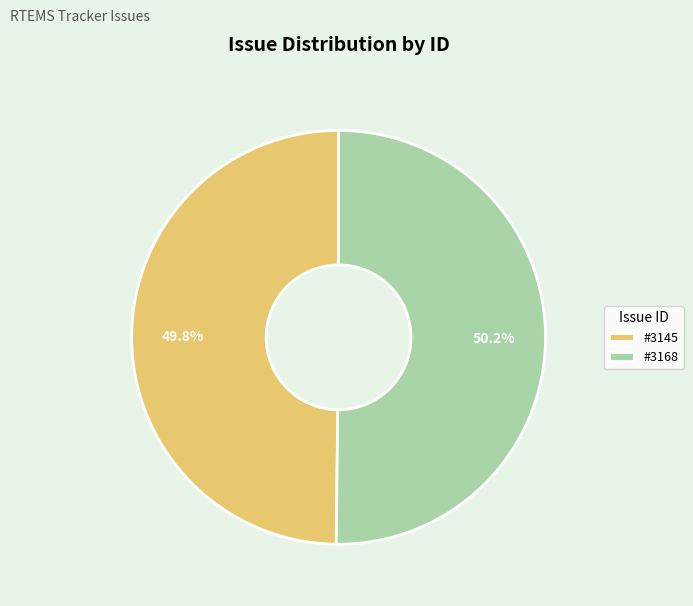

Does any single category account for the majority?

Yes